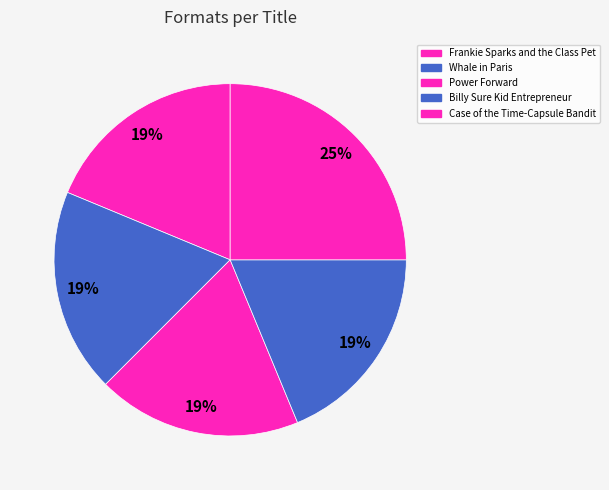

Is it true that Power Forward is 19% of the pie?

True